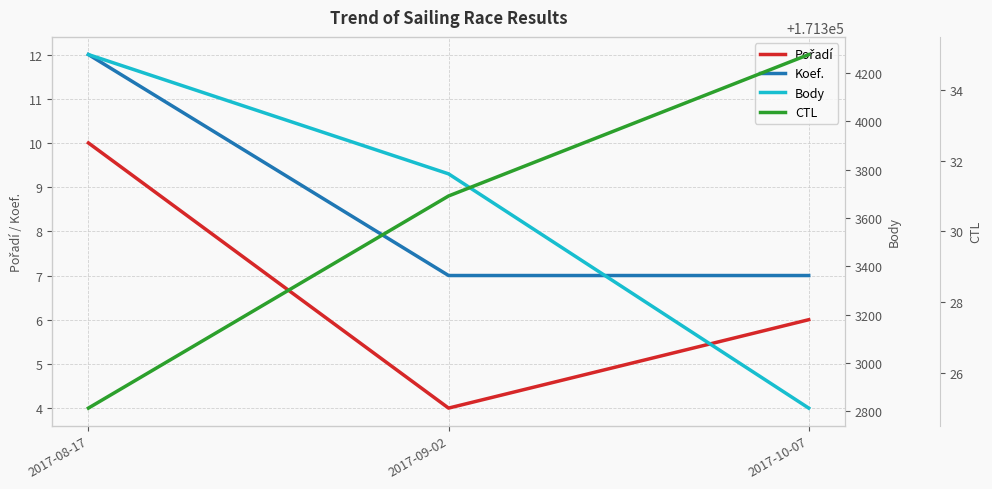

What is the label of the 3rd point from the right?

2017-08-17